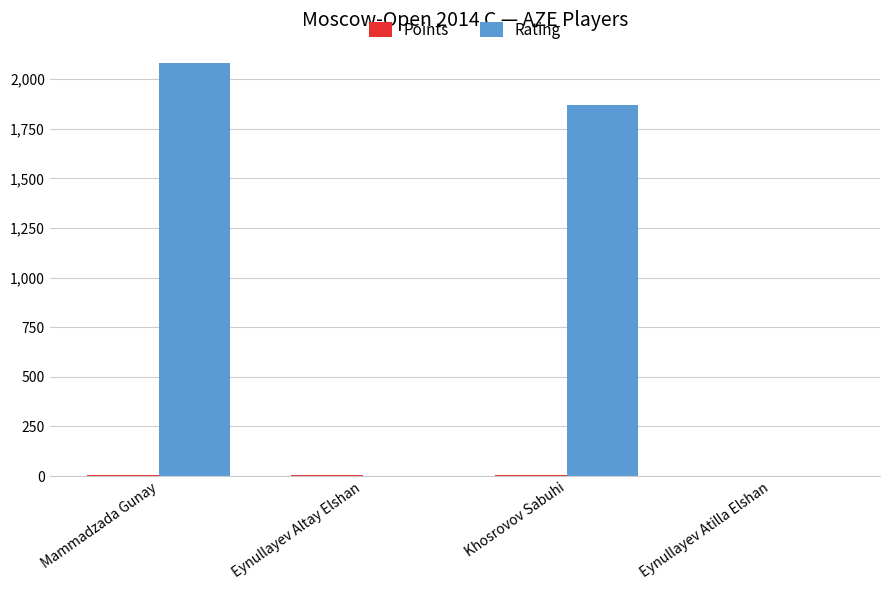

What is the maximum value shown in the chart?

2080.0